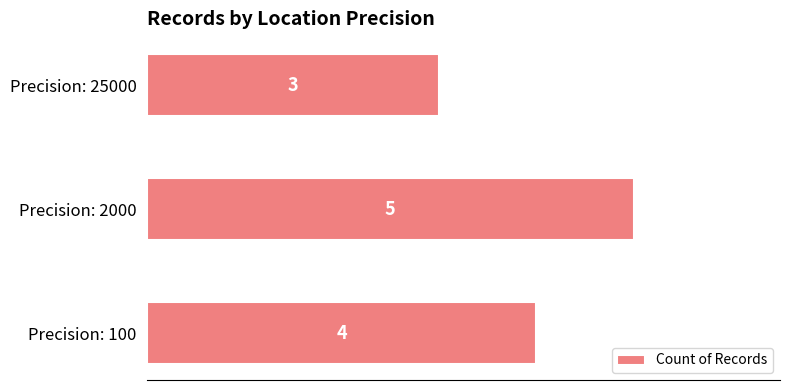

Reading bottom to top, list all the values displayed in this chart.

4	5	3